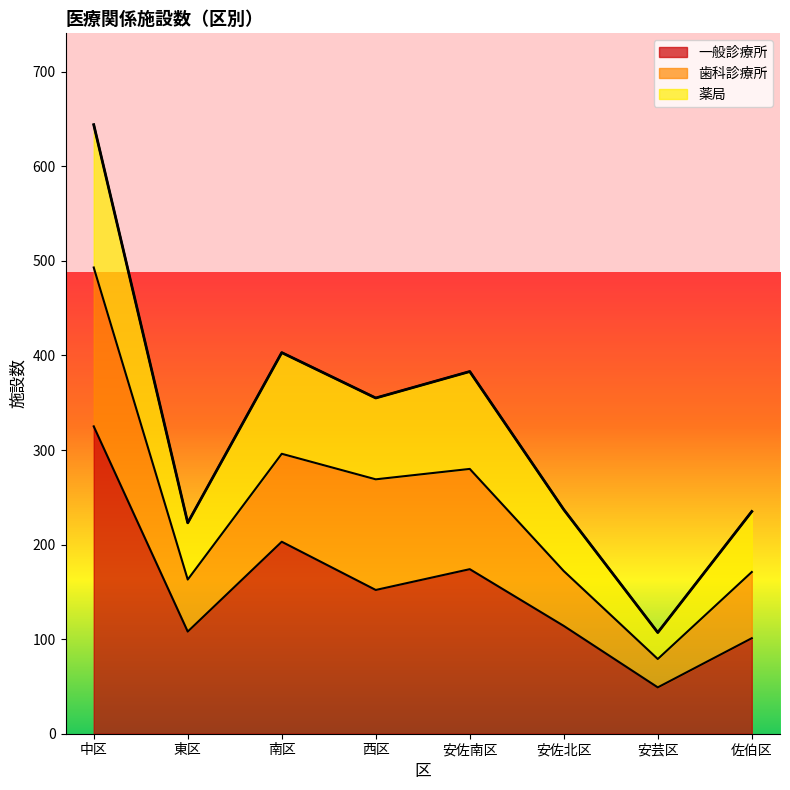

How many categories are shown in the chart?

8